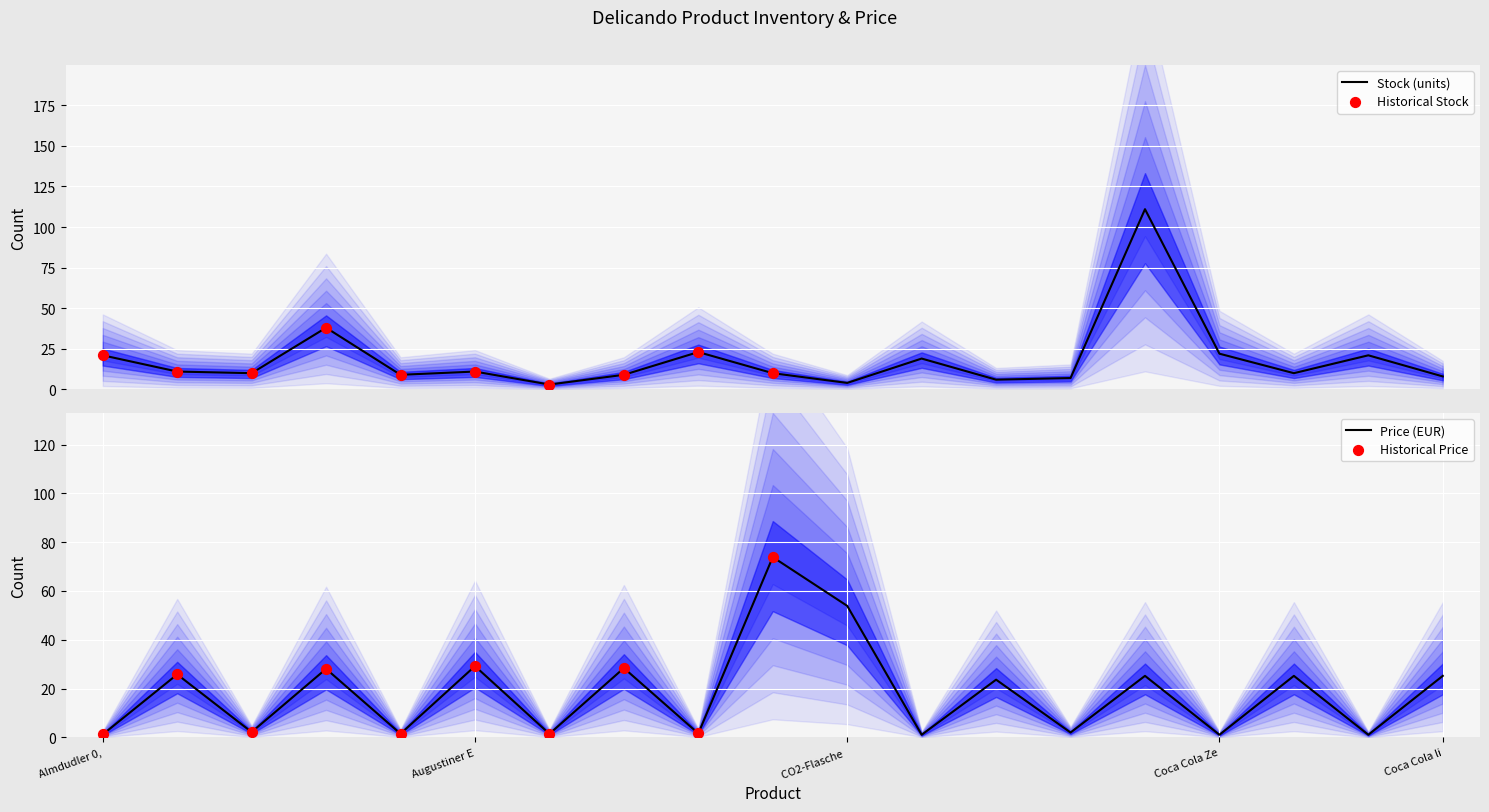

At how many categories does at least one series exceed 82?

1